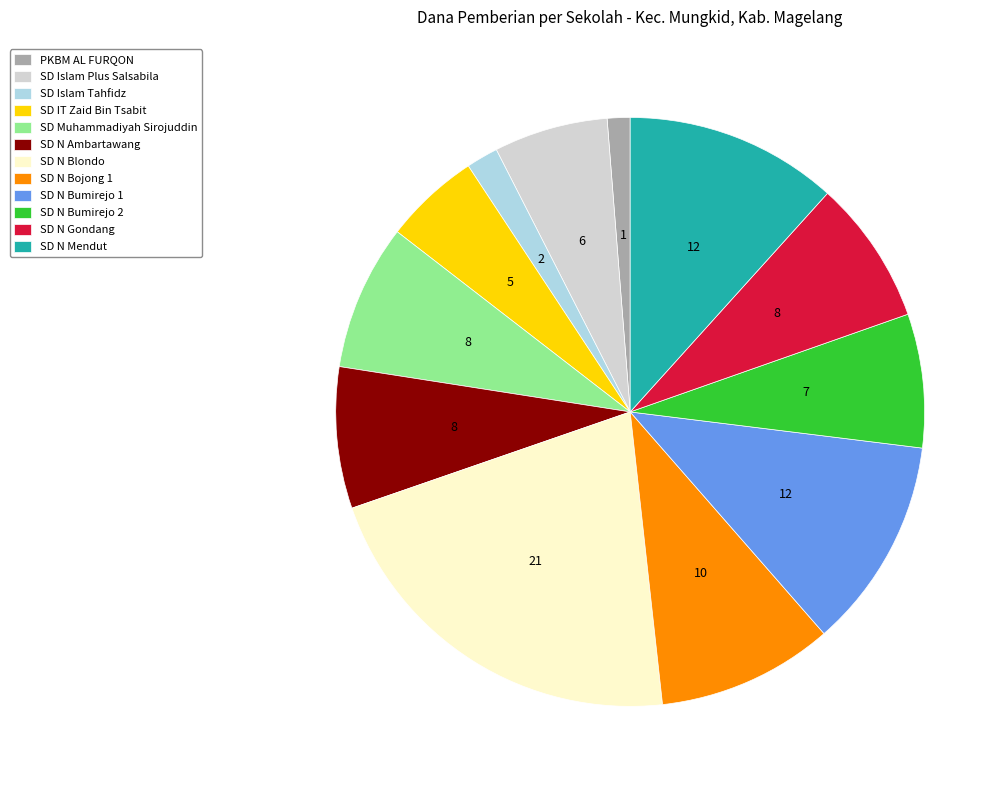

Which category has the biggest portion of the pie?

SD N Blondo